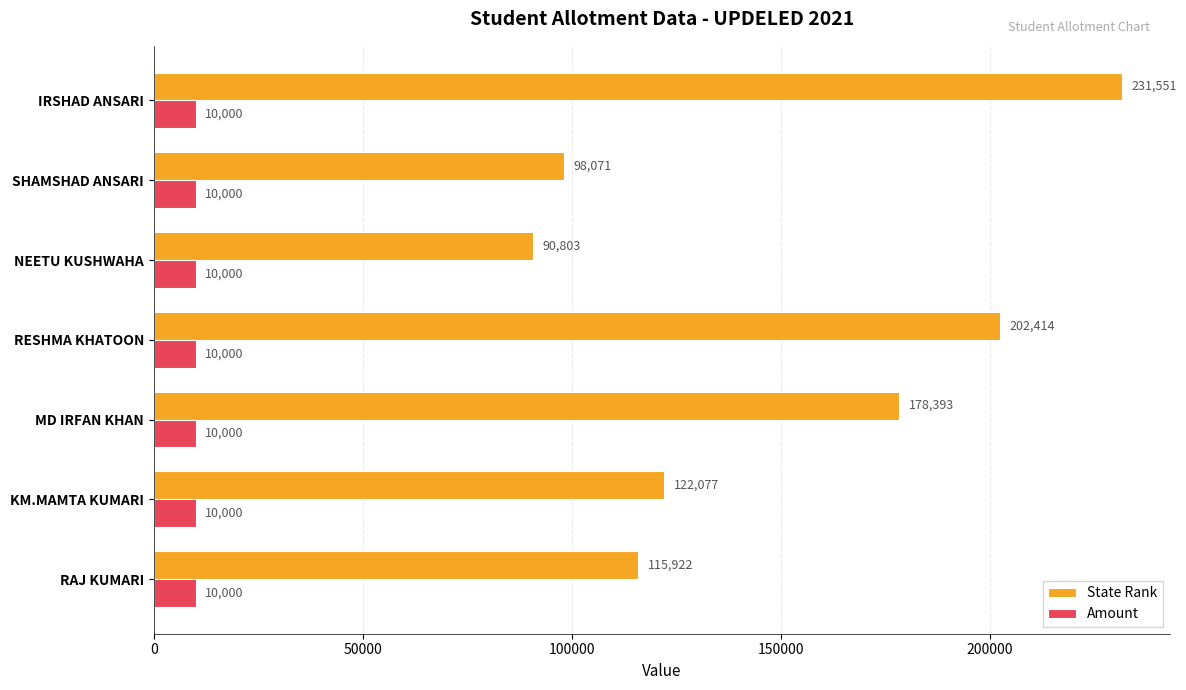

At which category is the sum across all series the highest?

IRSHAD ANSARI